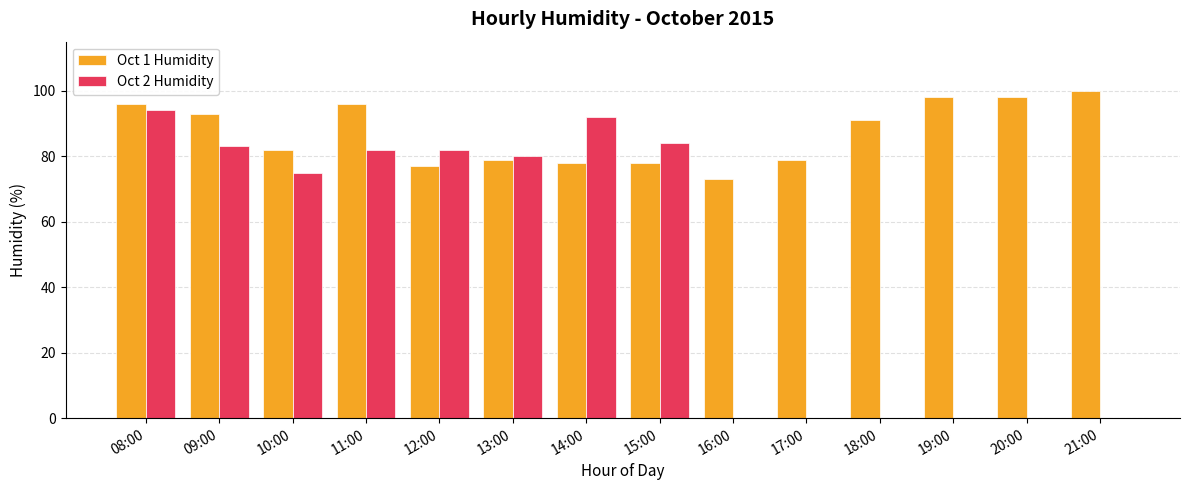

Between 11:00 and 18:00, which series saw the biggest shift?

Oct 2 Humidity